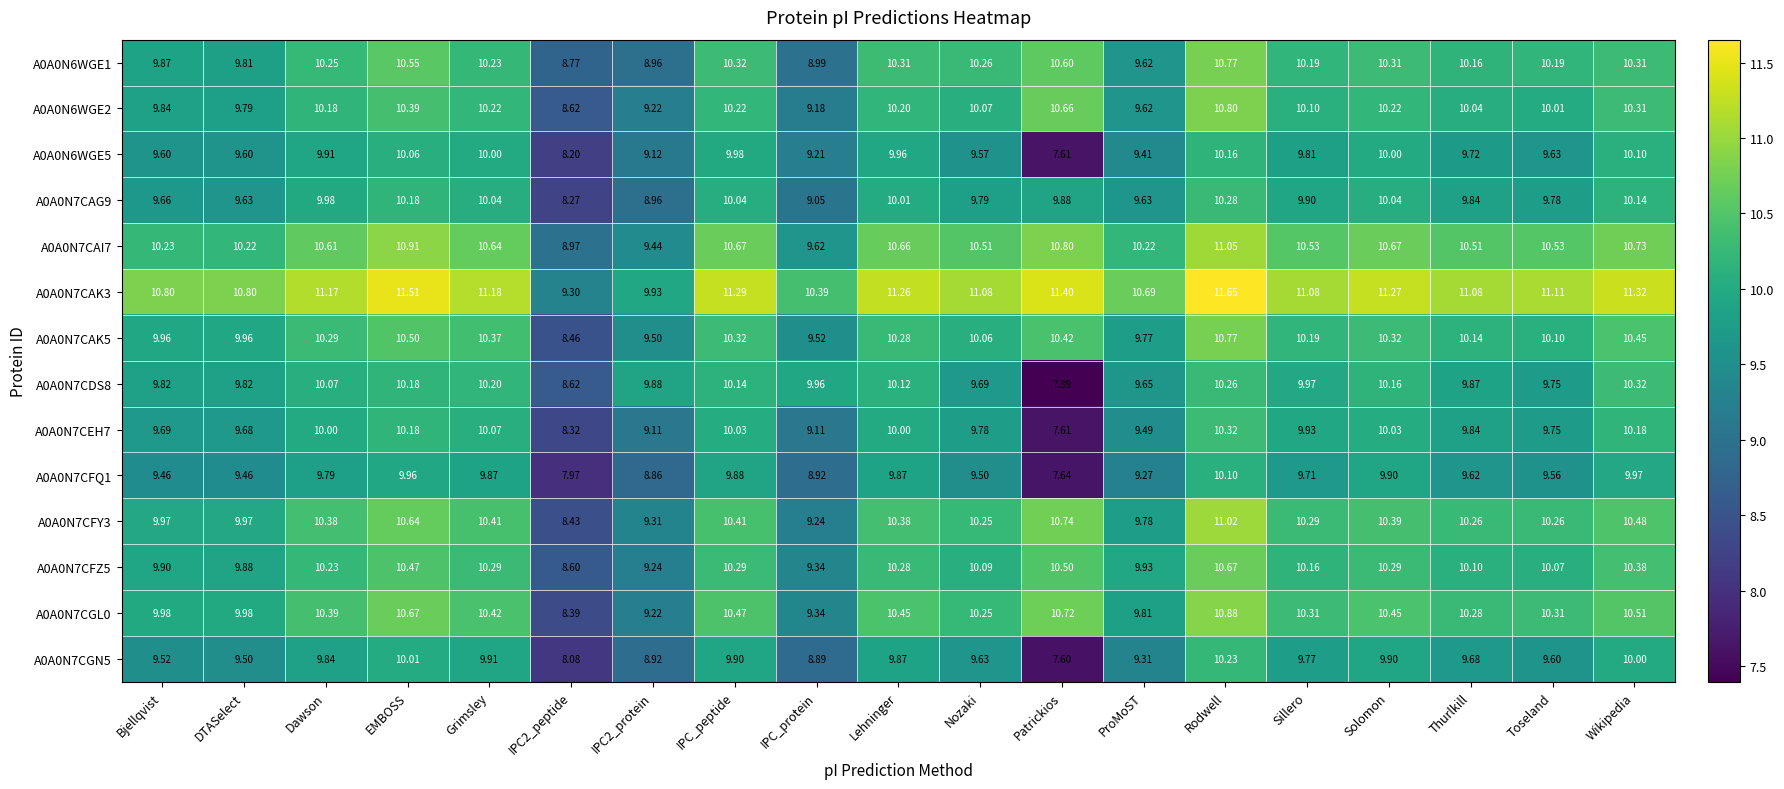

Is the value of A0A0N7CAK5 at Toseland greater than the value of A0A0N7CFZ5 at Bjellqvist?

Yes